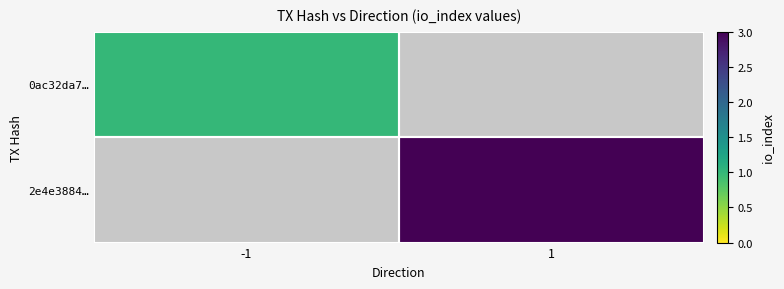

Rank the series by their average value, from highest to lowest.

0ac32da7…, 2e4e3884…